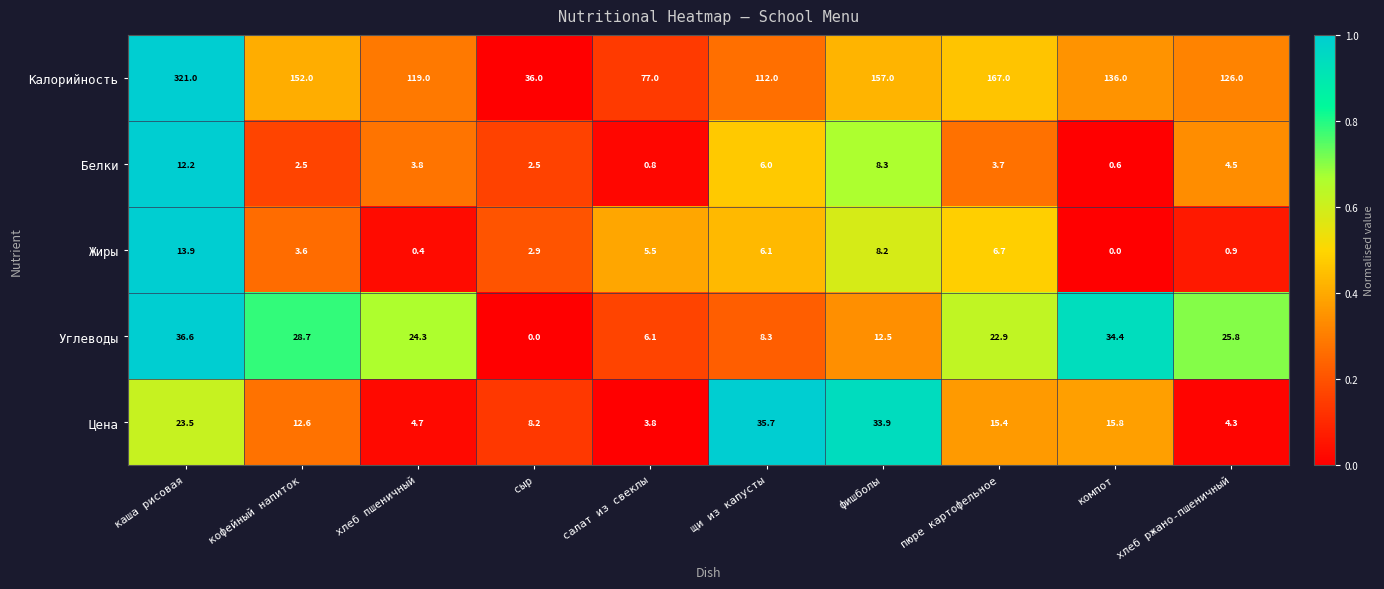

At which label does Цена first exceed 15?

каша рисовая